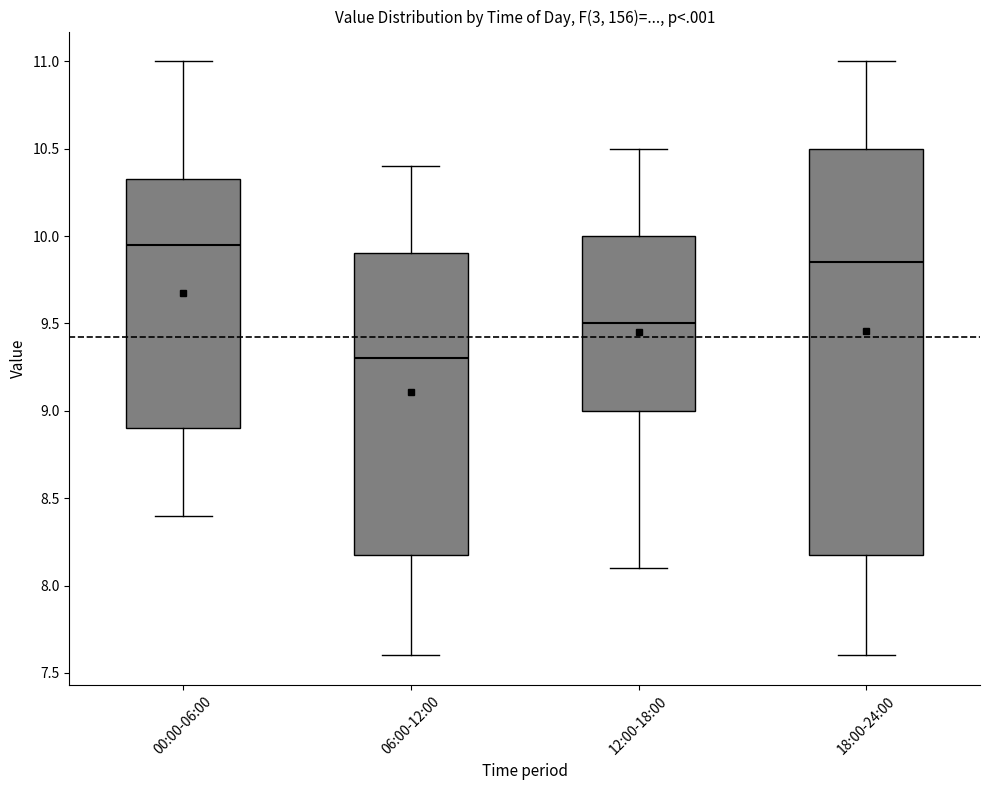

Where is the upper edge of the box for 06:00-12:00 on the y-axis? The values are not printed on the chart, so give them approximately, as read against the axis.

9.90